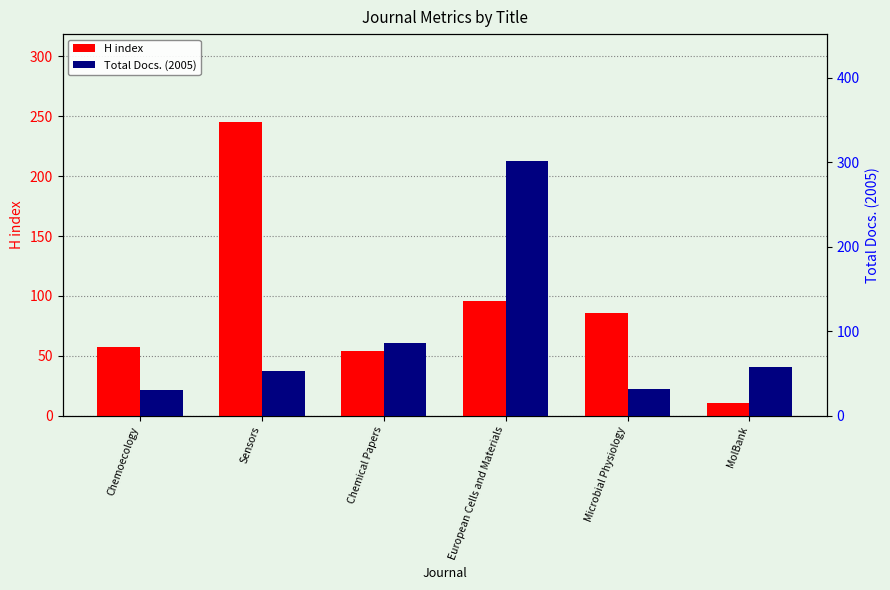

Which has a higher value, Chemical Papers or Microbial Physiology?

Microbial Physiology